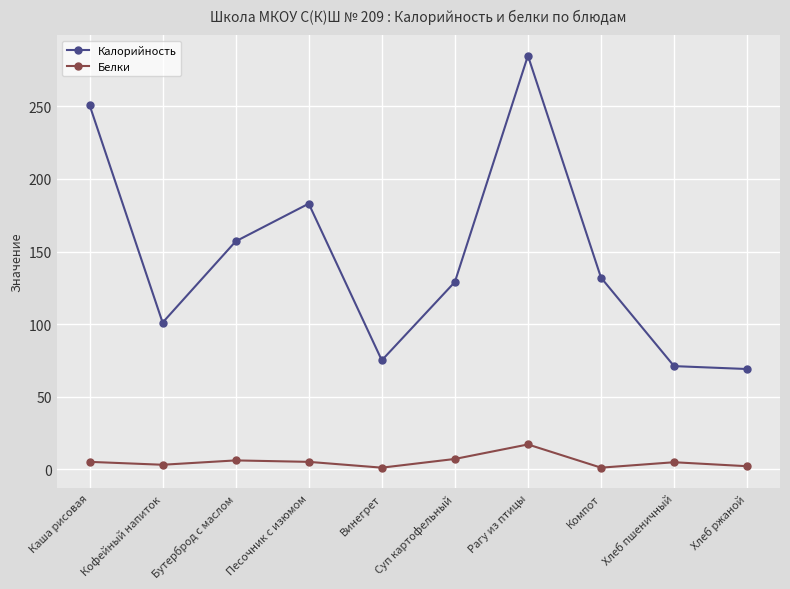

At Компот, list the series in order from smallest to largest.

Белки, Калорийность